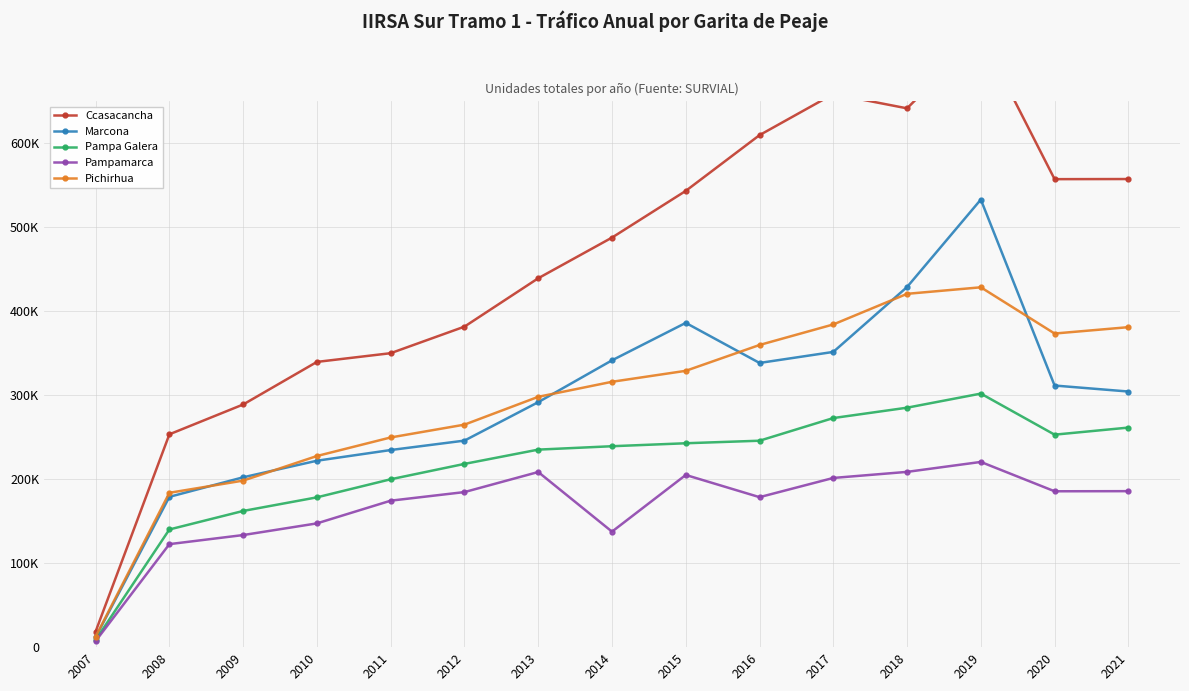

Which category has the highest value across all series?

2019